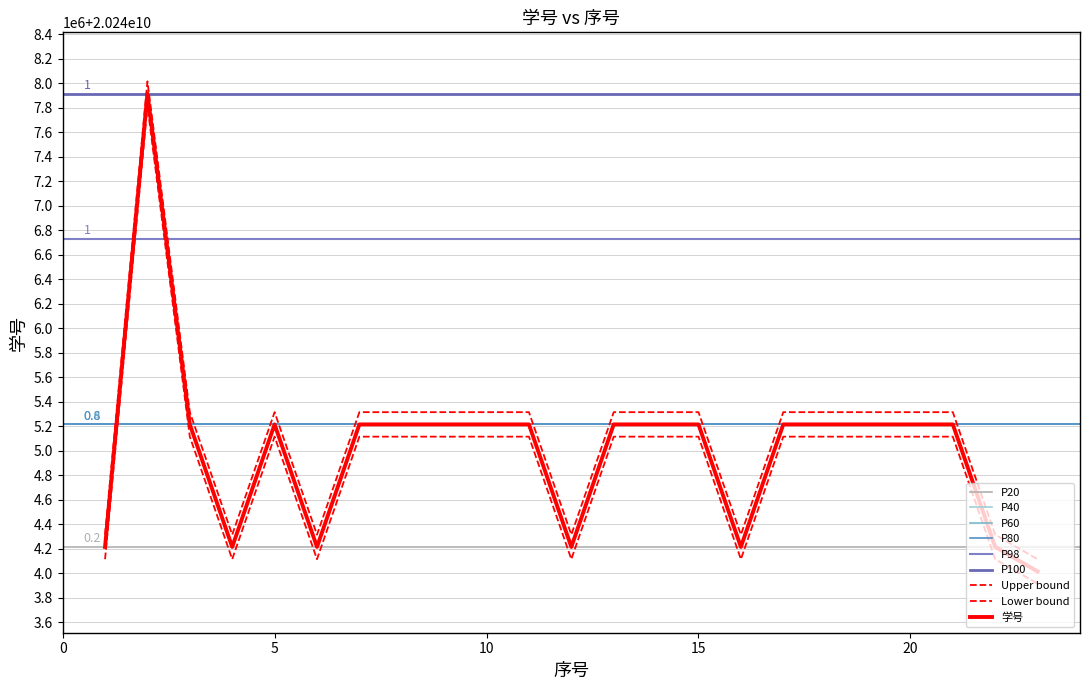

At which category does the chart reach its peak across all series?

2